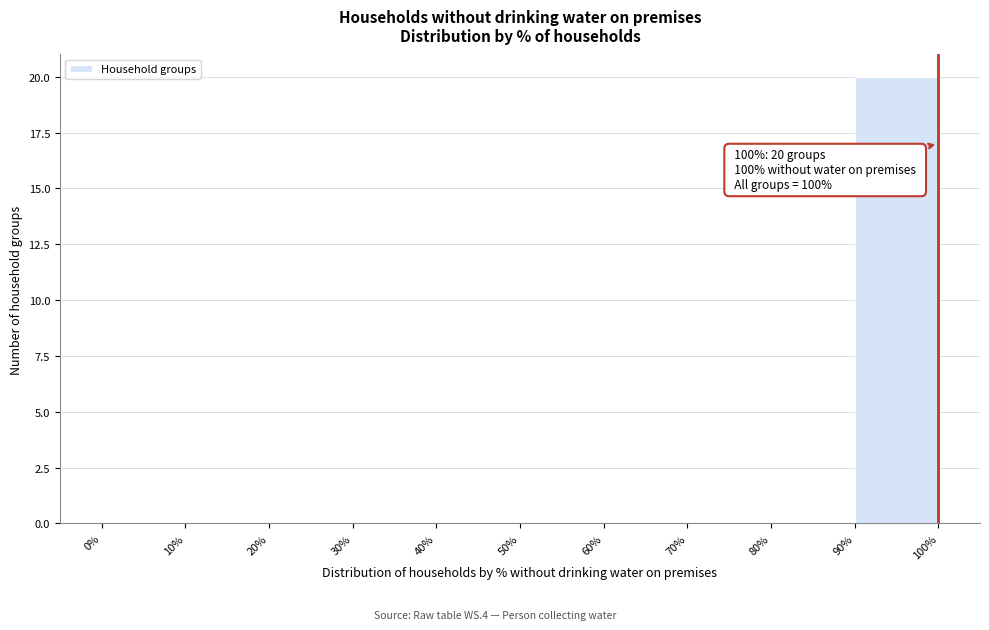

Which range on the x-axis has the tallest bar?

90% to 100%